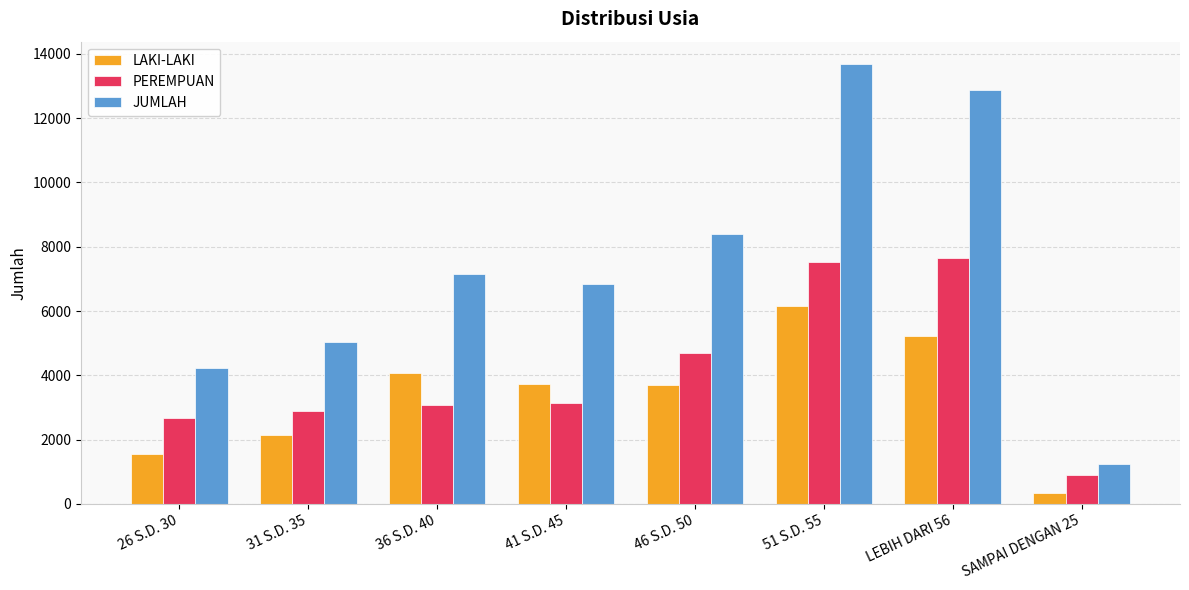

At how many categories does at least one series exceed 13391?

1